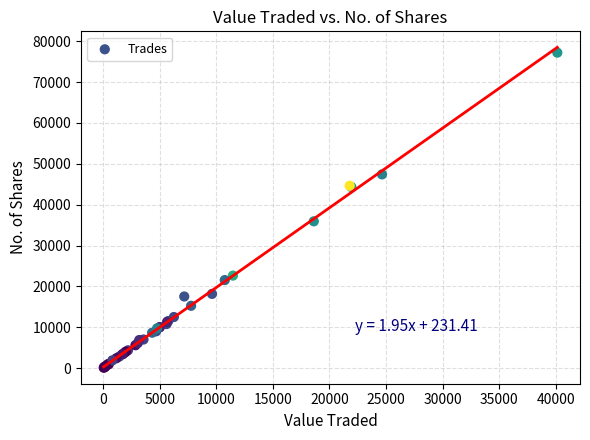

What Y value in the scatter plot is closest to 38645?

35919